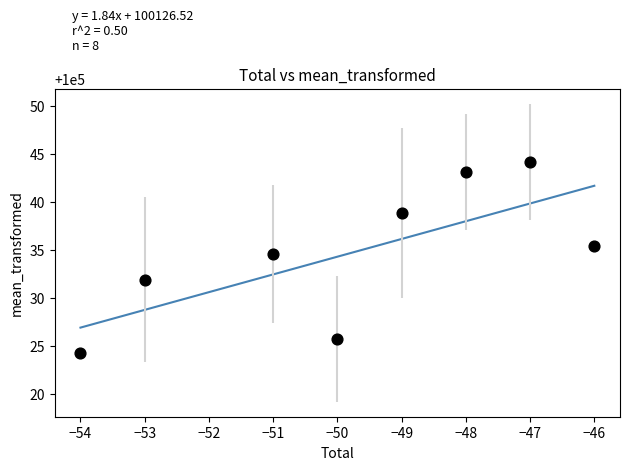

What Y value in the scatter plot is closest to 100034?

100034.6